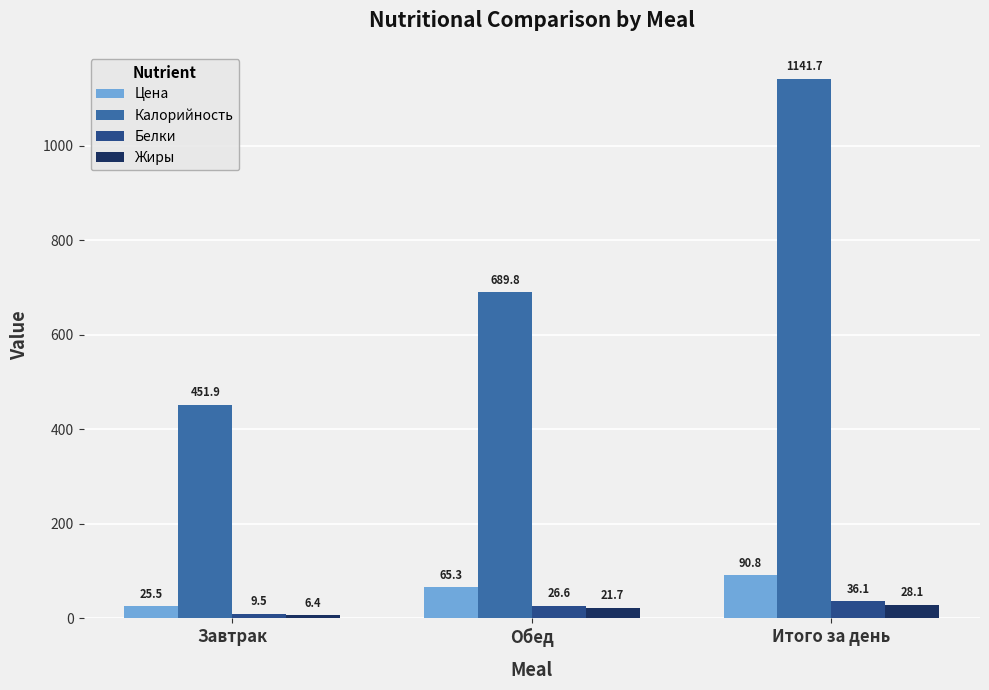

Is it true that Белки equals 36.1 at Итого за день?

True